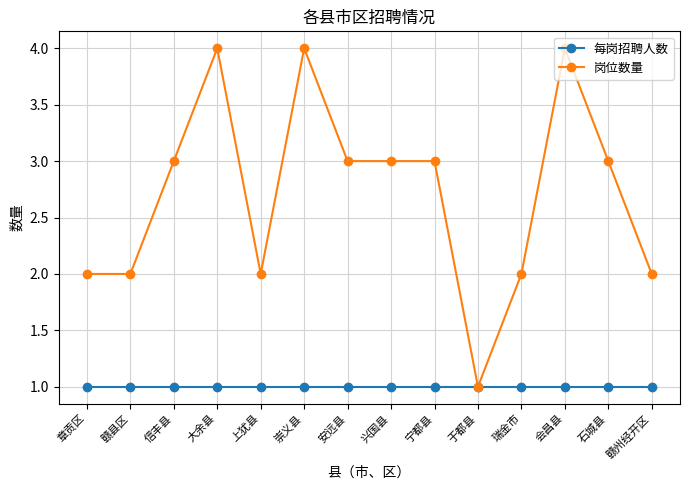

What are all the series names shown in the legend?

每岗招聘人数, 岗位数量